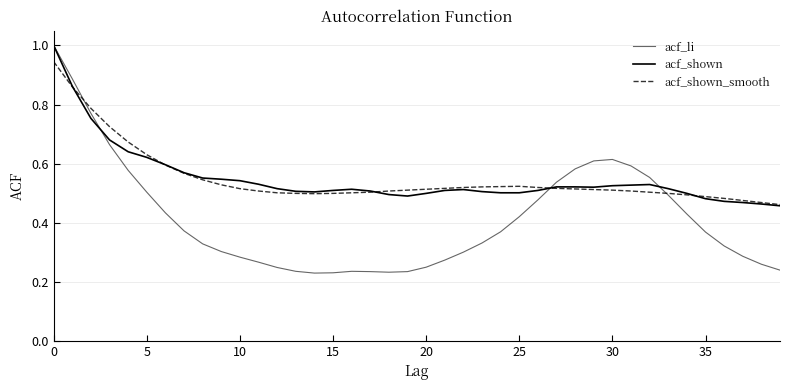

How many lines are shown in the chart?

3